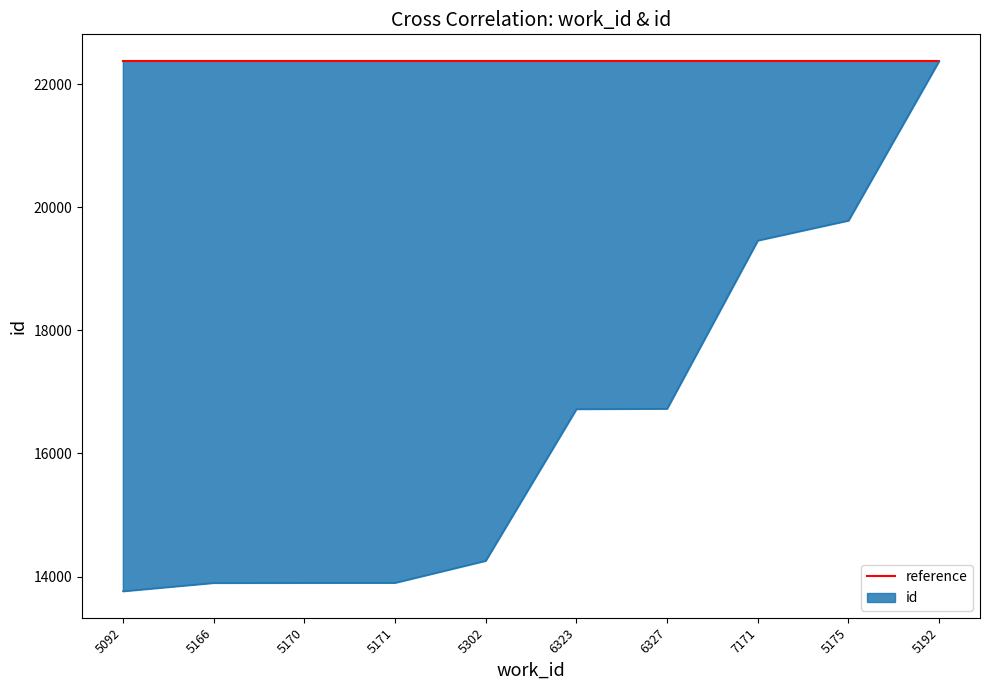

Rank the categories by value from highest to lowest.

5192, 5175, 7171, 6327, 6323, 5302, 5171, 5170, 5166, 5092